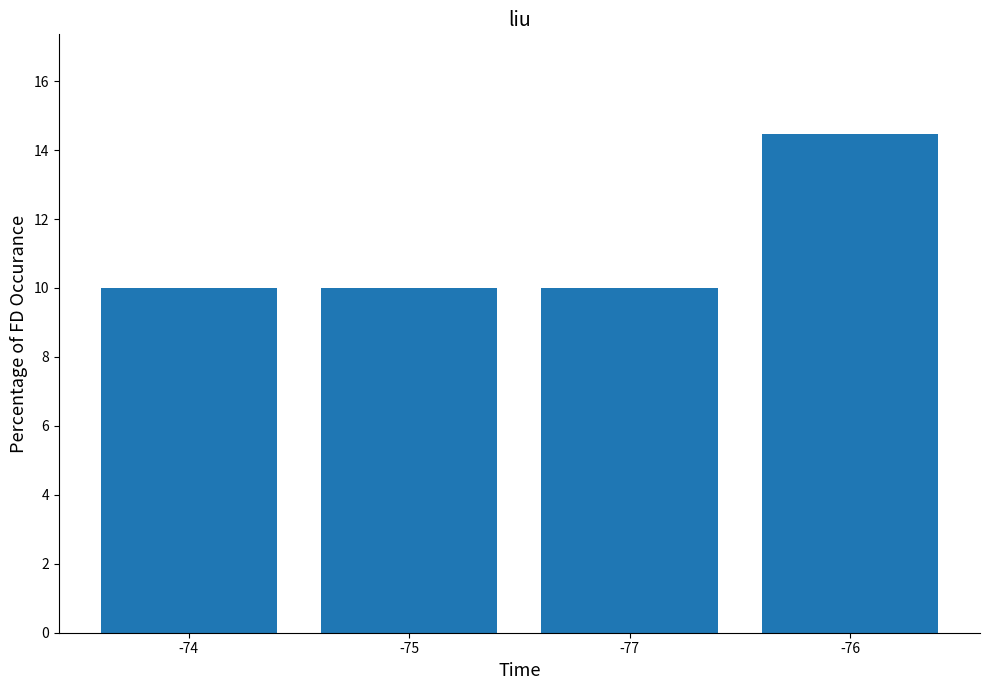

What is the value of the 2nd bar from the left?

10.0